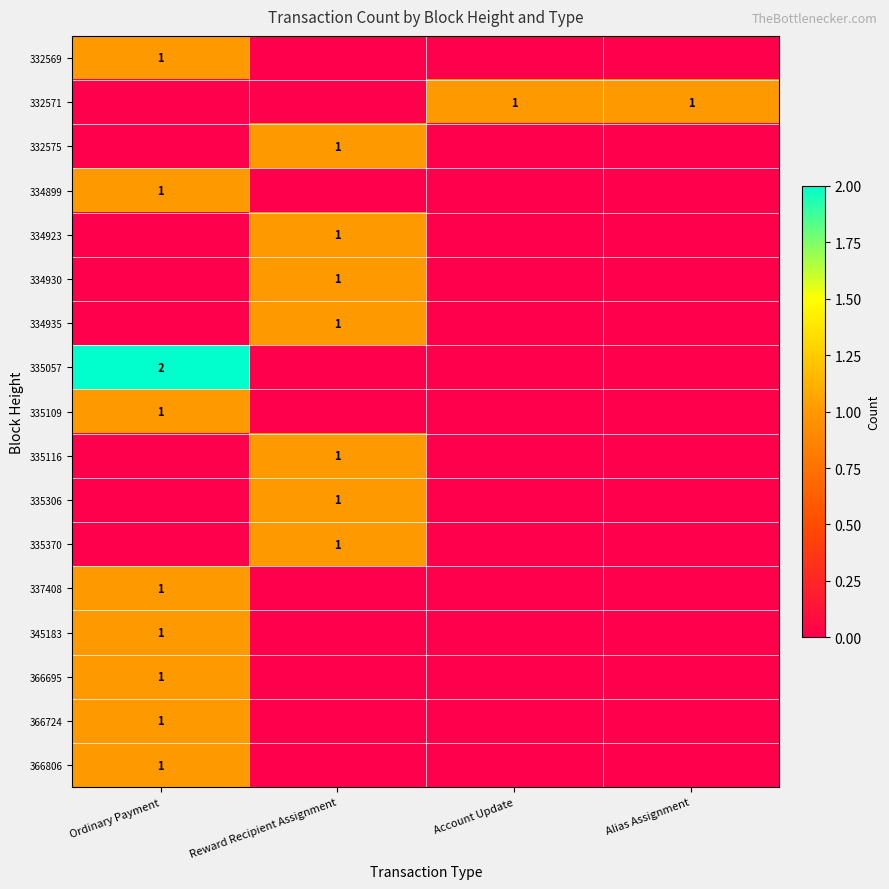

The 334899 series shows 1 at Ordinary Payment. True or false?

True